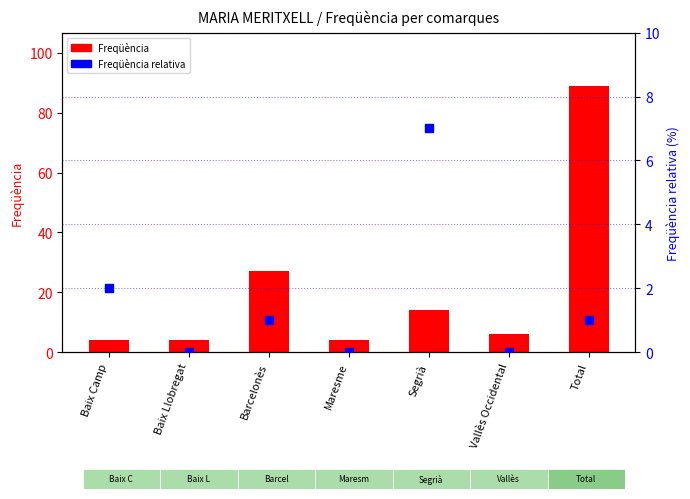

Is the value of Freqüència at Maresme greater than the value of % (‰ Freqüència relativa) at Barcelonès?

Yes